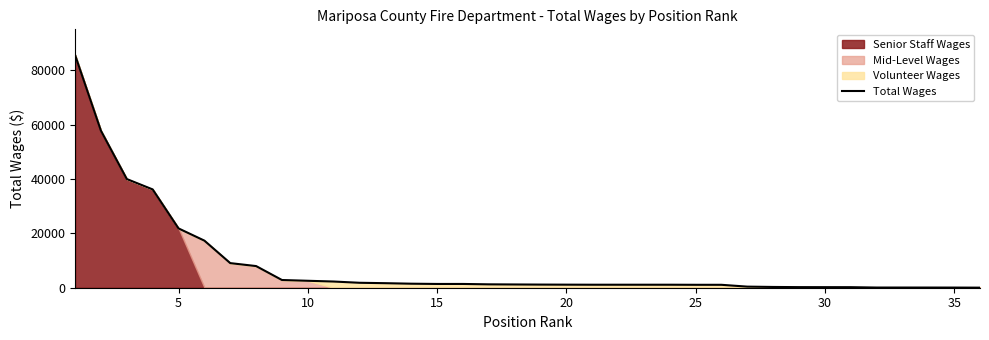

What is the maximum value for Total Wages?

85536